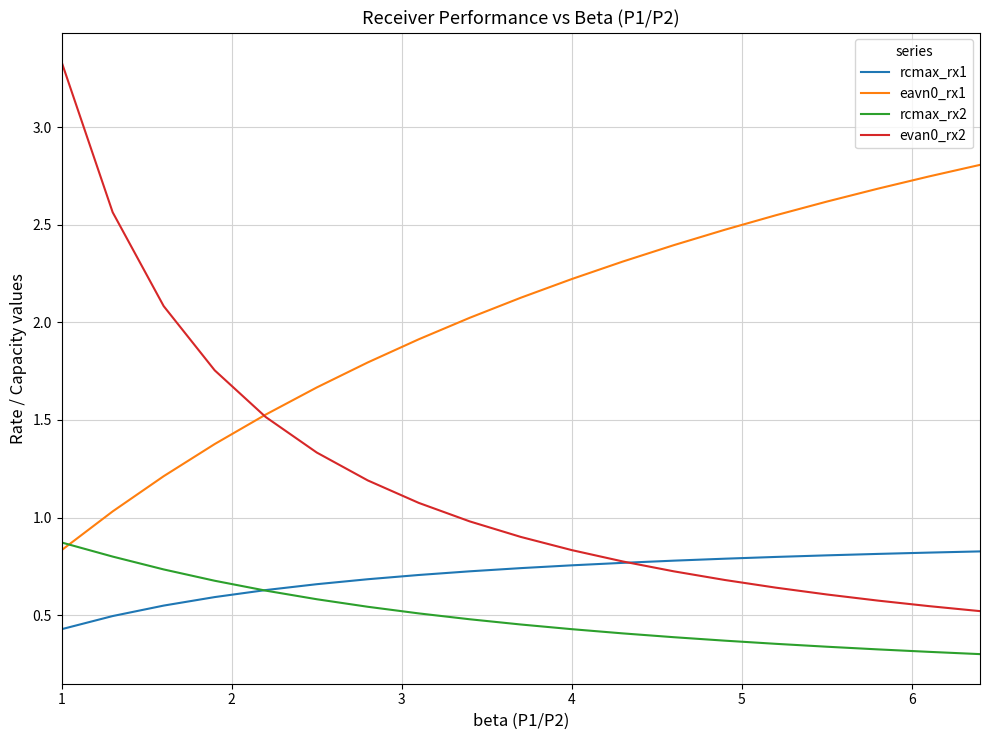

How many rcmax_rx1 values are between 0 and 1?

19